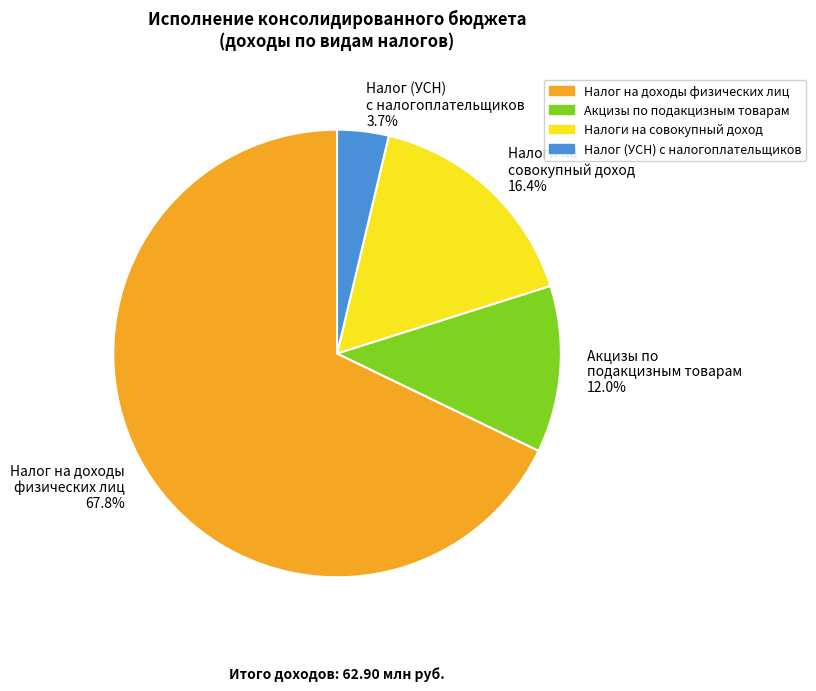

Is there a majority slice in this chart?

Yes